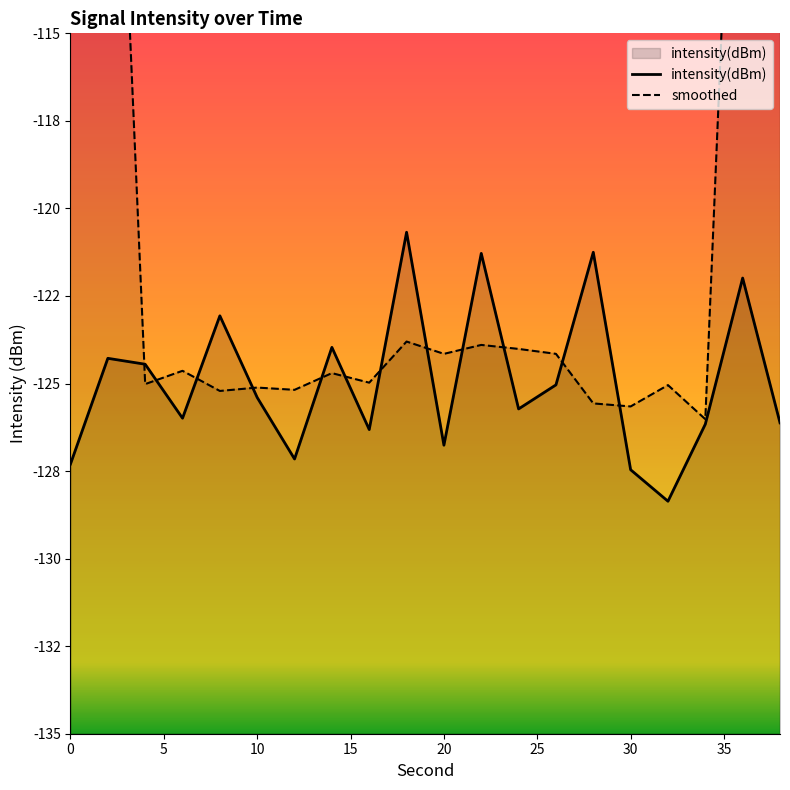

Reading right to left, extract all data points from this chart.

intensity(dBm): -126.1	-122.0	-126.2	-128.4	-127.5	-121.3	-125.0	-125.7	-121.3	-126.8	-120.7	-126.3	-124.0	-127.2	-125.4	-123.1	-126.0	-124.4	-124.3	-127.3
smoothed: -74.9	-100.5	-126.0	-125.0	-125.7	-125.6	-124.2	-124.0	-123.9	-124.2	-123.8	-125.0	-124.7	-125.2	-125.1	-125.2	-124.6	-125.0	-100.4	-75.2